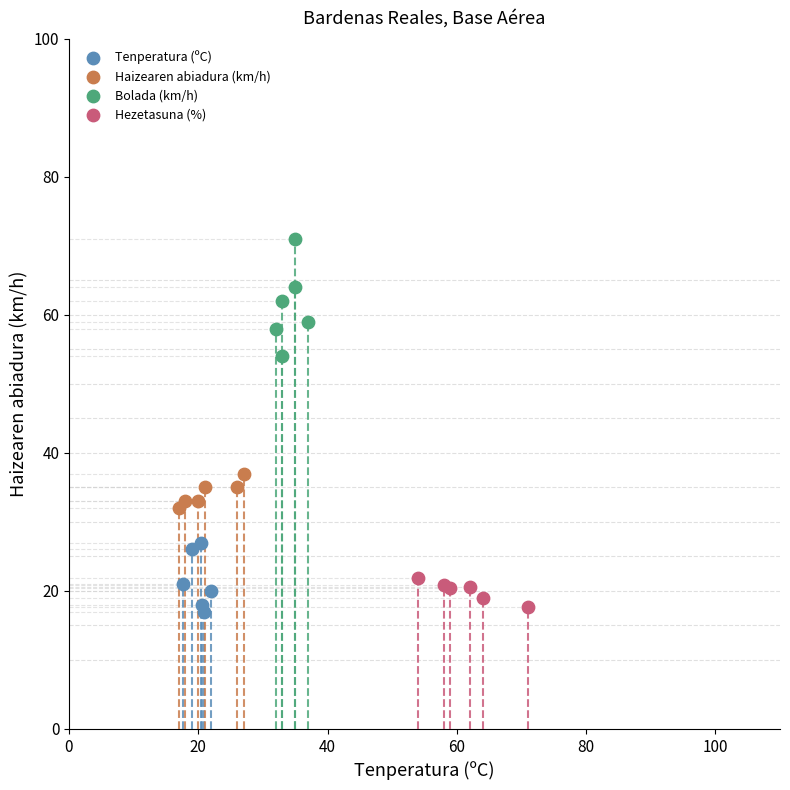

Which series contains the highest Y value?

Bolada (km/h)